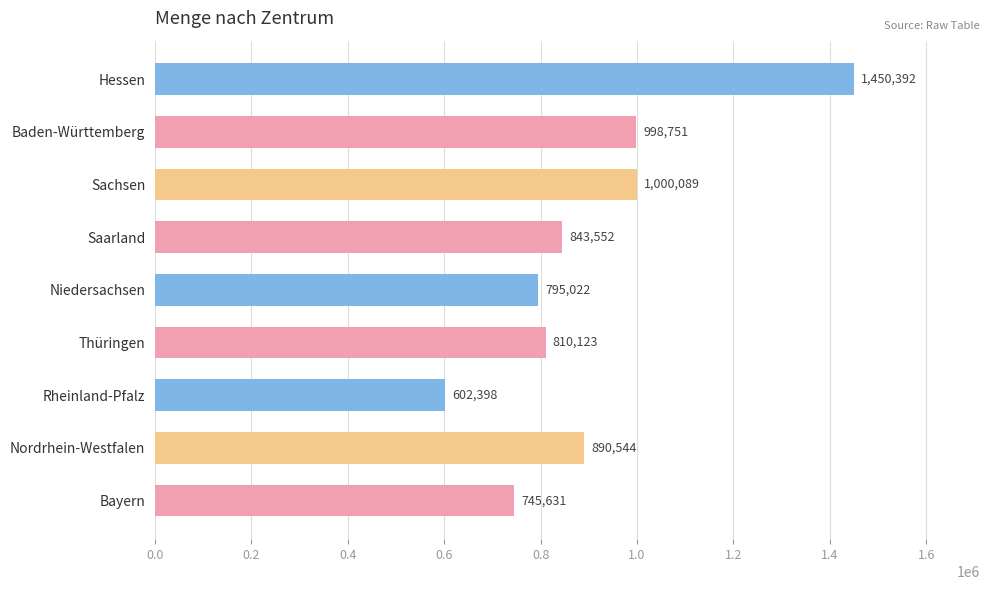

Between Niedersachsen and Baden-Württemberg, which is larger?

Baden-Württemberg